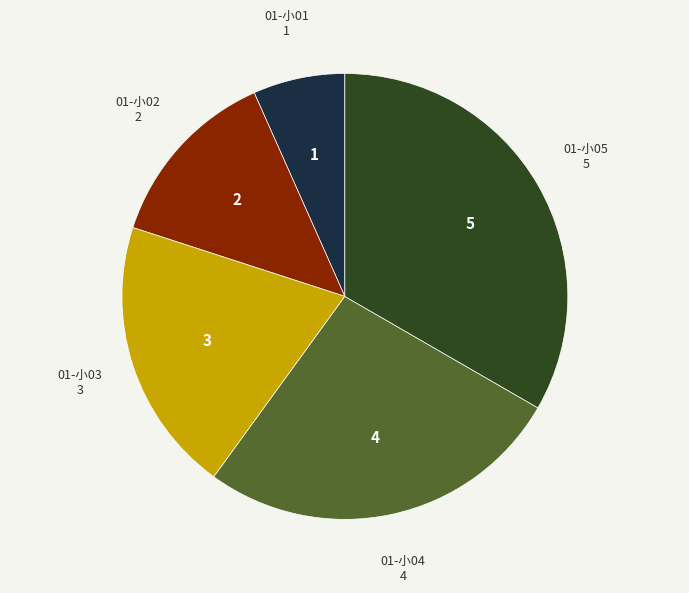

What is the ratio of the value at 01-小03 to the value at 01-小01?

3.0